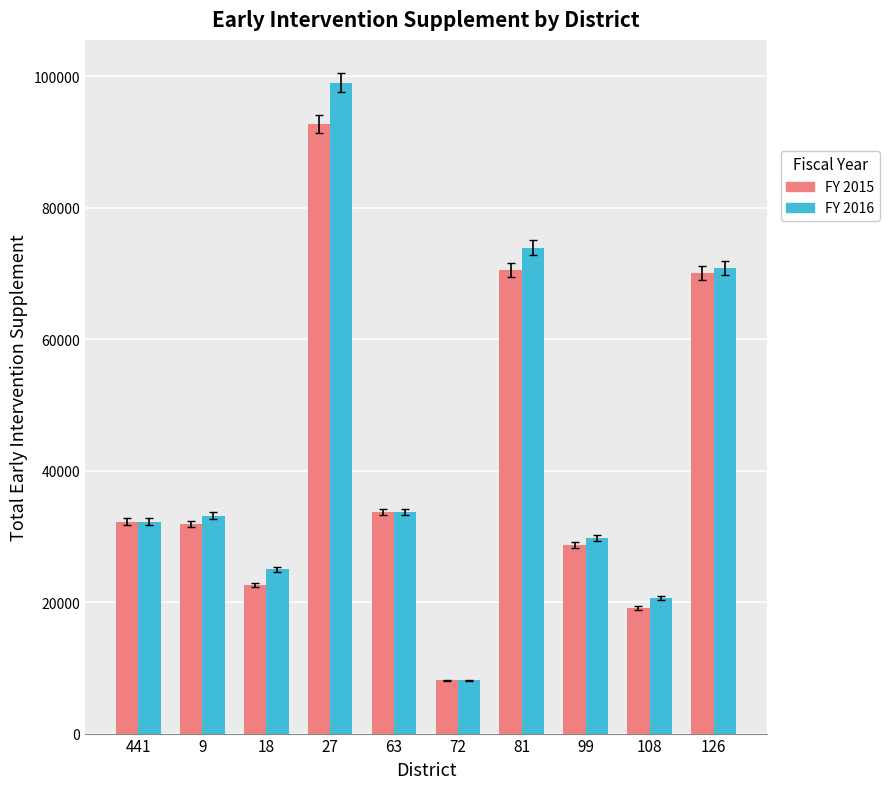

What is the spread (max minus min) of values at 126?

862.8